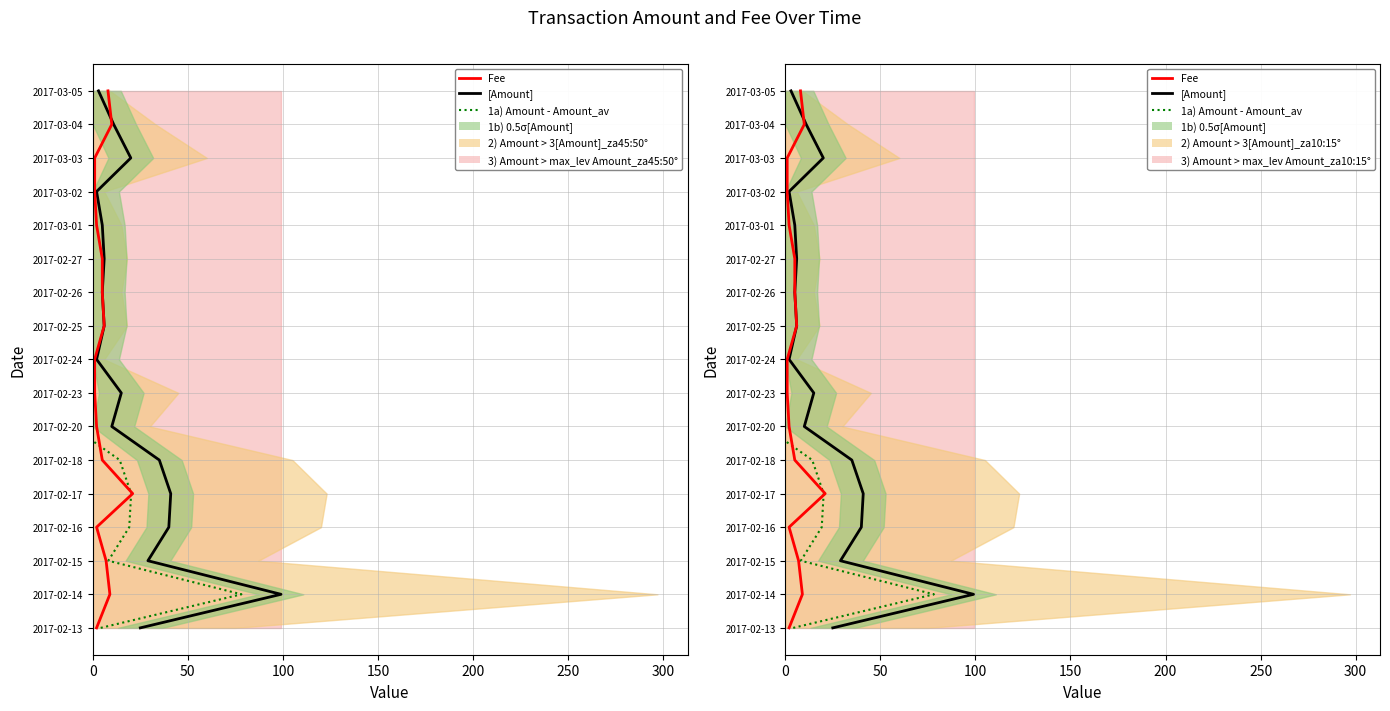

True or false: 1a) Amount - mean and Amount cross at least once.

False